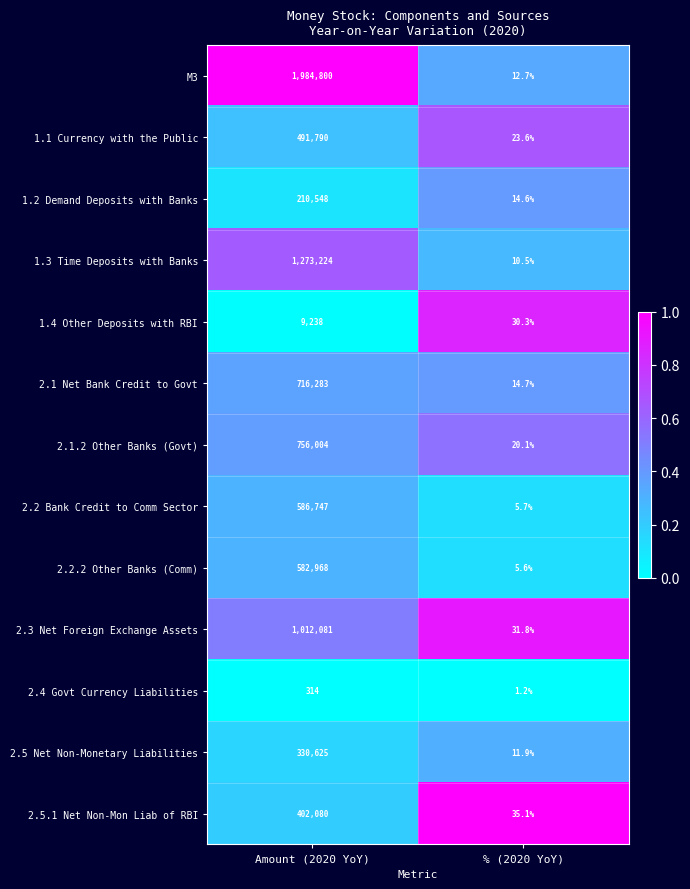

What is the sum of all M3 values?

1984812.7